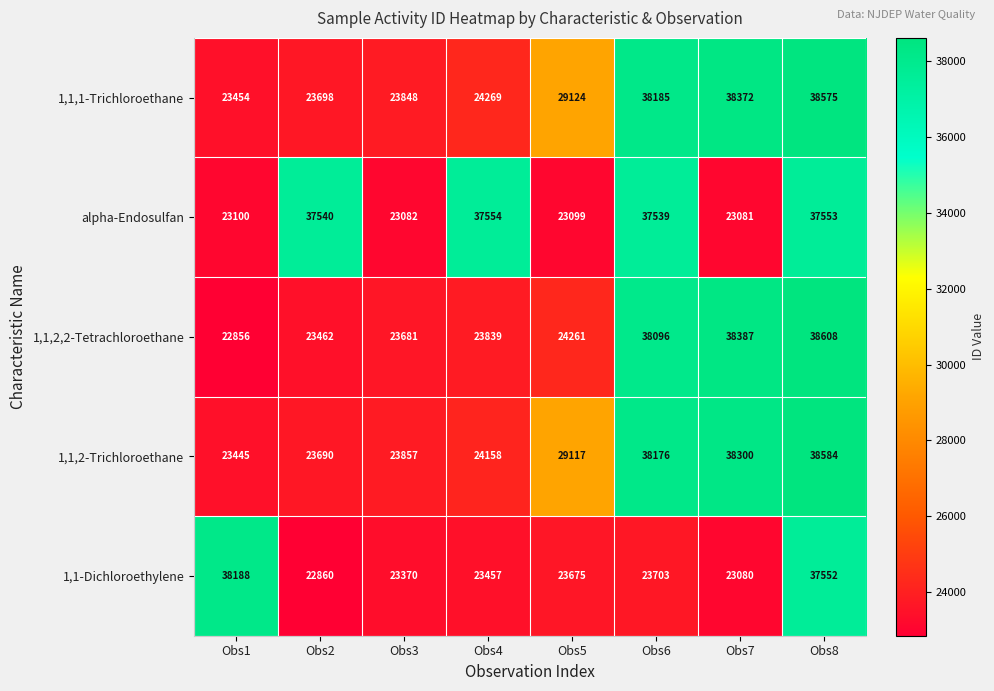

What is the average value of the 1,1-Dichloroethylene series?

26986